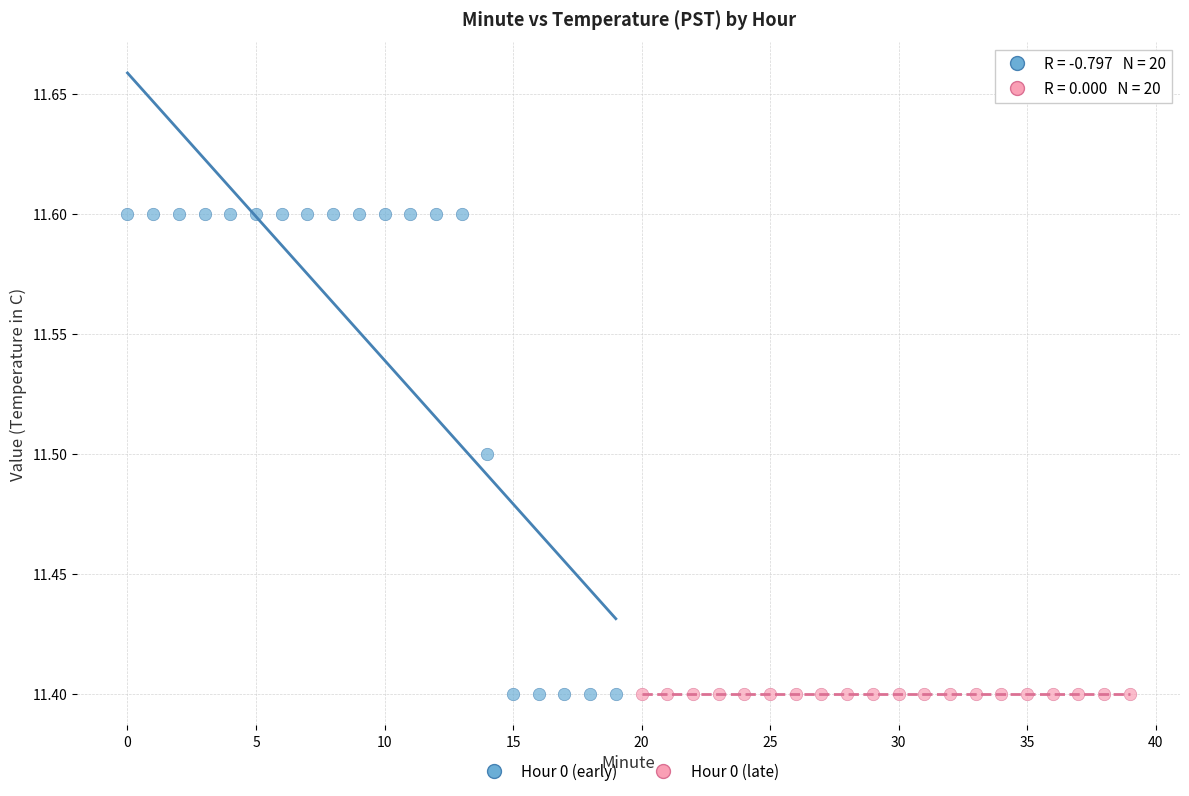

Which series reaches the maximum Y coordinate?

Hour 0 (early)